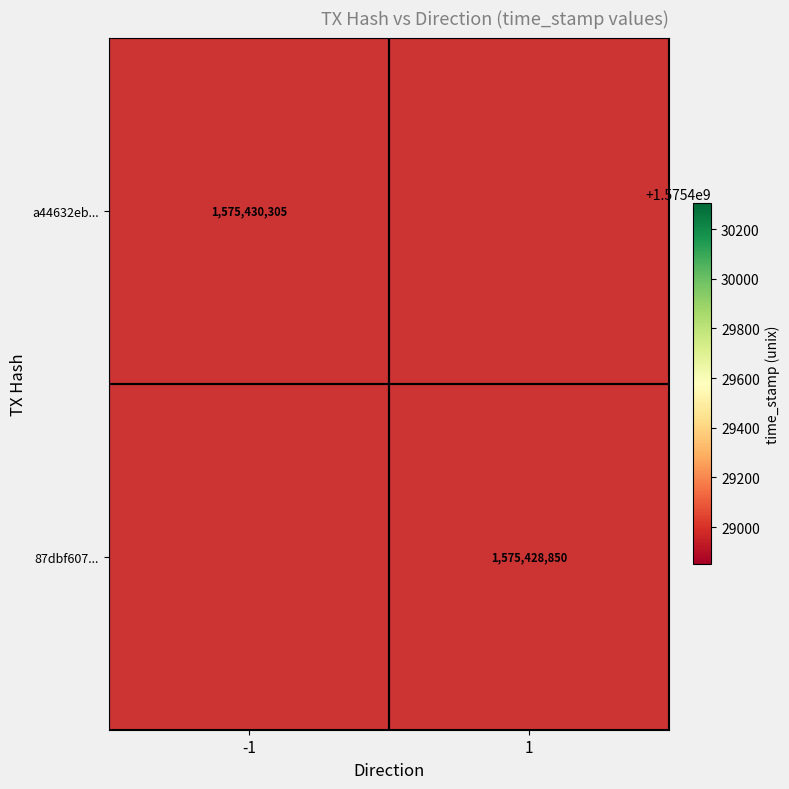

True or false: a44632eb3cd683c51664a125f23900d8f6e18b4 has a value of -1 at direction.

True